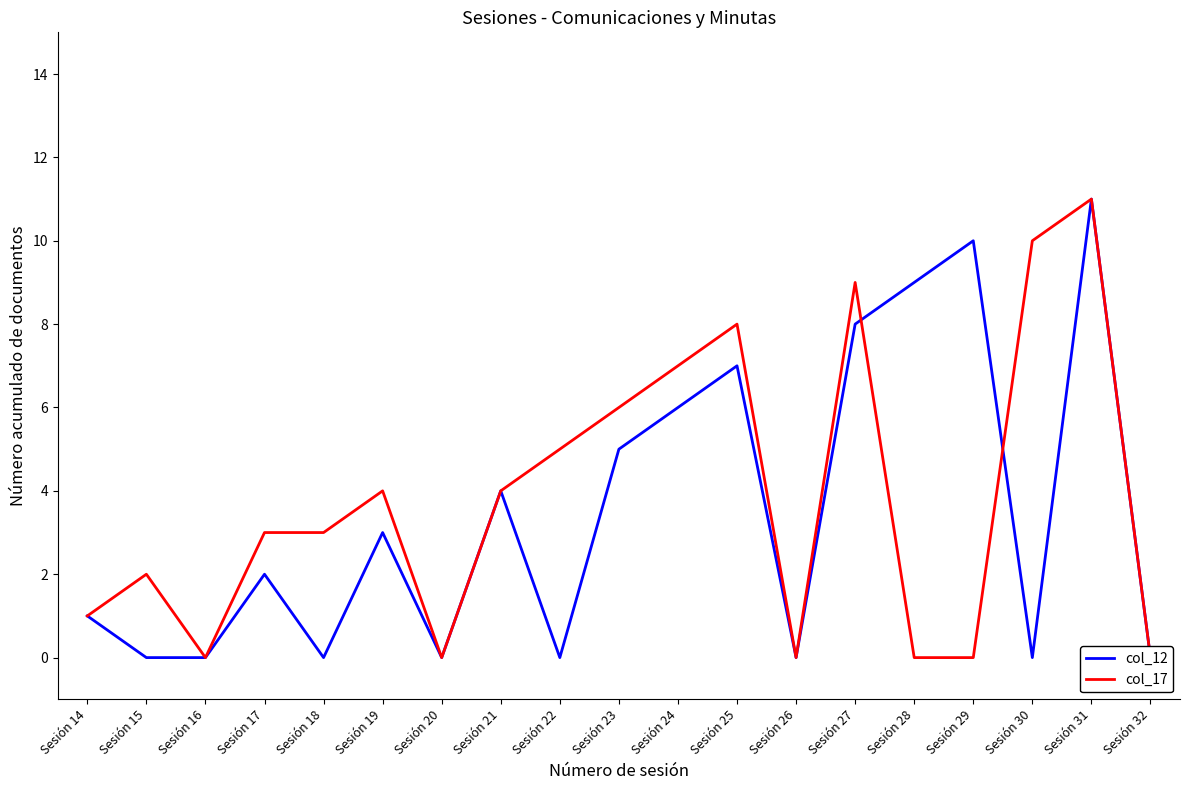

How many data points in col_17 are above 3?

9